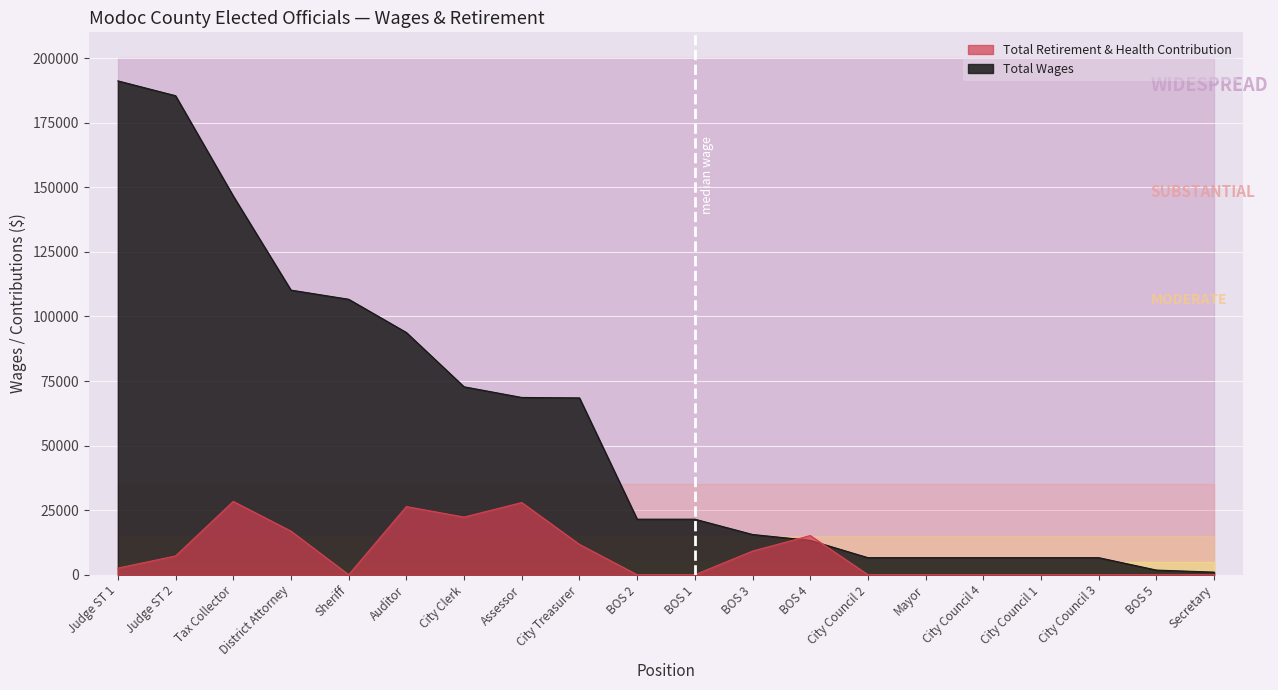

At which label does Total Wages reach its peak?

Judge ST 1